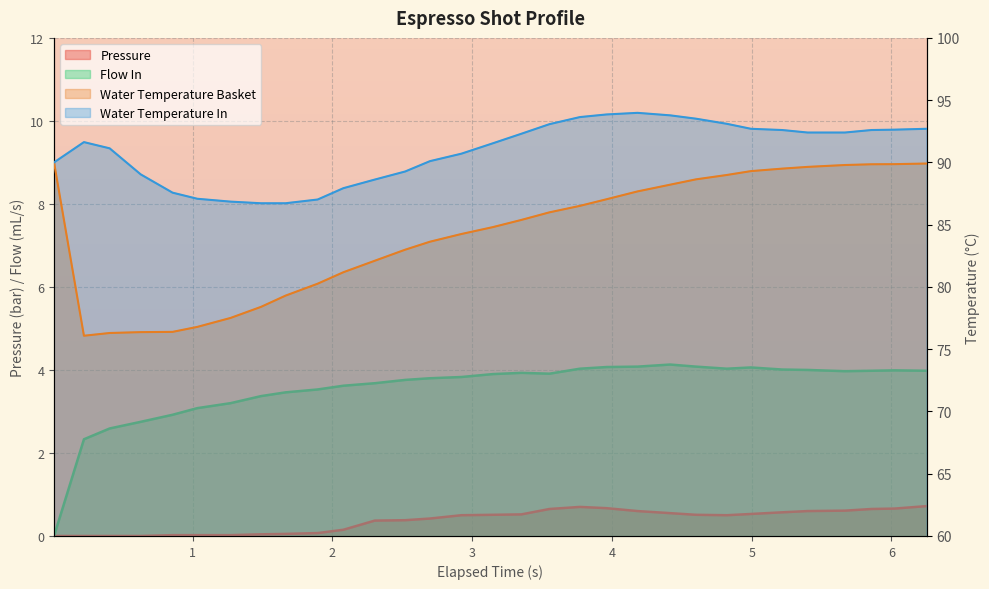

What is the value of the water_temperature_in point at the 25th from the left?

92.7